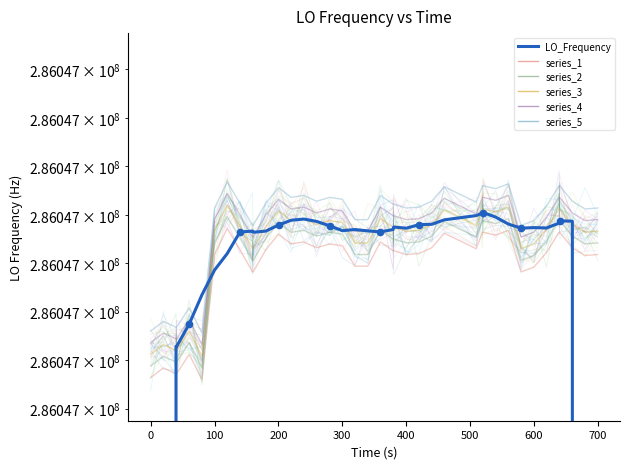

Which series has the largest total across all categories?

series_5